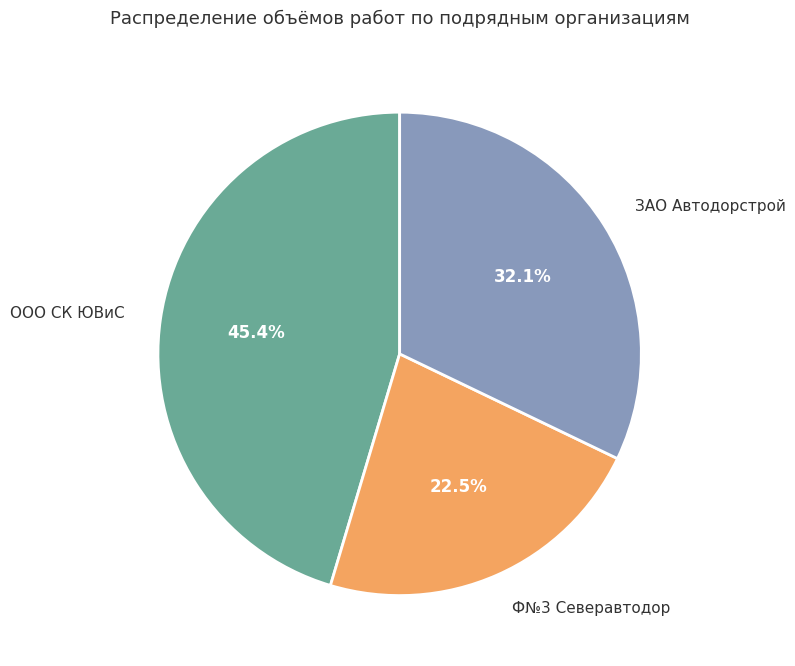

Is there any slice that represents more than half of the pie?

No